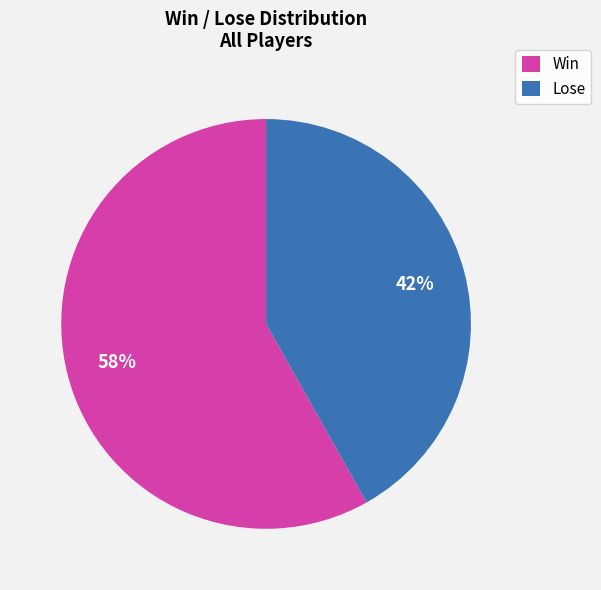

Is there a majority slice in this chart?

Yes